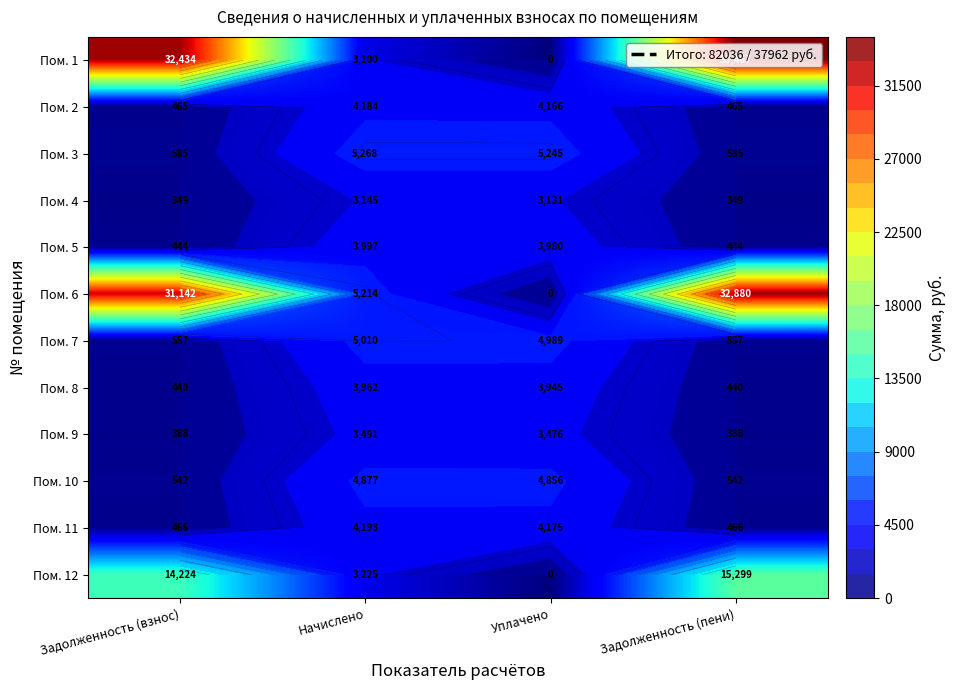

What is the maximum value shown in the chart?

33467.5